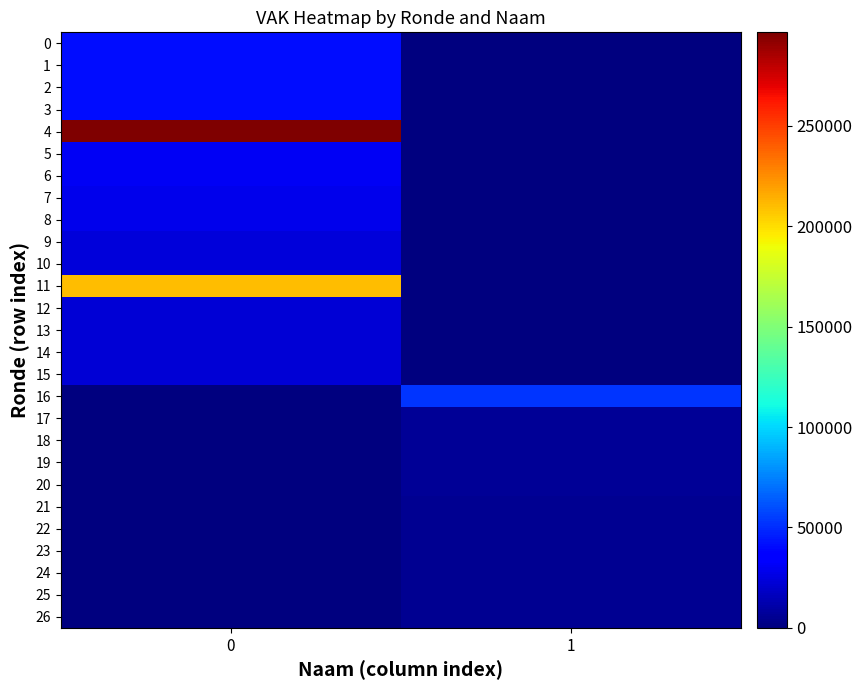

What is the maximum value shown in the chart?

296547